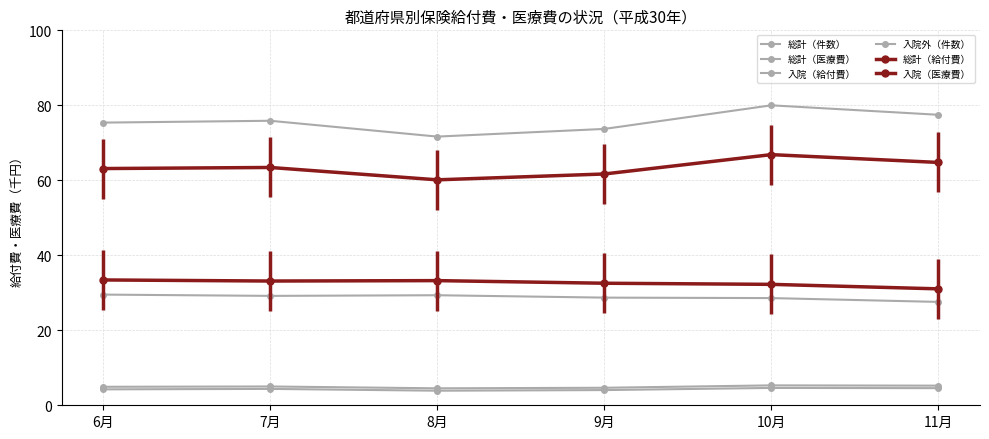

How many lines are shown in the chart?

6